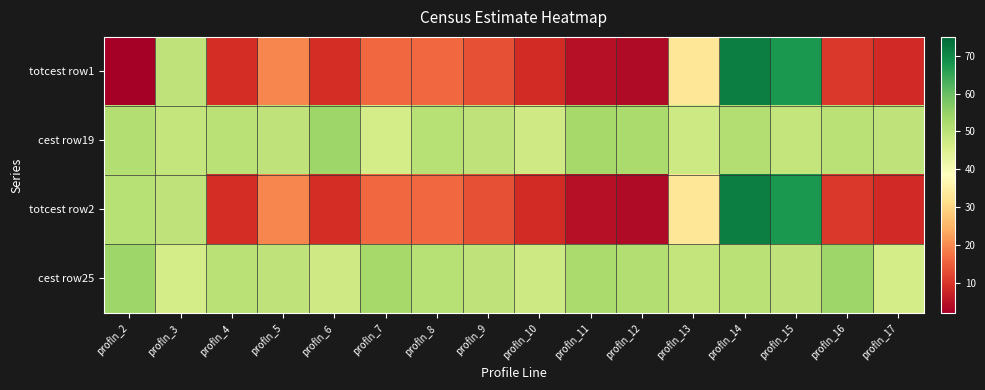

Reading left to right, transcribe all the data shown in this chart.

totcest row1: profln_2=2.0	profln_3=49.4	profln_4=9.0	profln_5=19.6	profln_6=9.1	profln_7=16.1	profln_8=16.0	profln_9=13.2	profln_10=8.7	profln_11=4.6	profln_12=3.8	profln_13=32.8	profln_14=71.4	profln_15=67.5	profln_16=10.4	profln_17=8.3
cest row19: profln_2=51.1	profln_3=48.9	profln_4=50.4	profln_5=49.6	profln_6=53.8	profln_7=46.2	profln_8=50.6	profln_9=49.4	profln_10=47.1	profln_11=52.9	profln_12=52.4	profln_13=47.6	profln_14=51.1	profln_15=48.9	profln_16=50.4	profln_17=49.6
totcest row2: profln_2=50.6	profln_3=49.4	profln_4=9.0	profln_5=19.6	profln_6=9.1	profln_7=16.1	profln_8=16.0	profln_9=13.2	profln_10=8.7	profln_11=4.6	profln_12=3.8	profln_13=32.8	profln_14=71.4	profln_15=67.5	profln_16=10.4	profln_17=8.3
cest row25: profln_2=53.8	profln_3=46.2	profln_4=50.4	profln_5=49.6	profln_6=47.1	profln_7=52.9	profln_8=50.6	profln_9=49.4	profln_10=47.6	profln_11=52.4	profln_12=51.1	profln_13=48.9	profln_14=50.4	profln_15=49.6	profln_16=53.8	profln_17=46.2